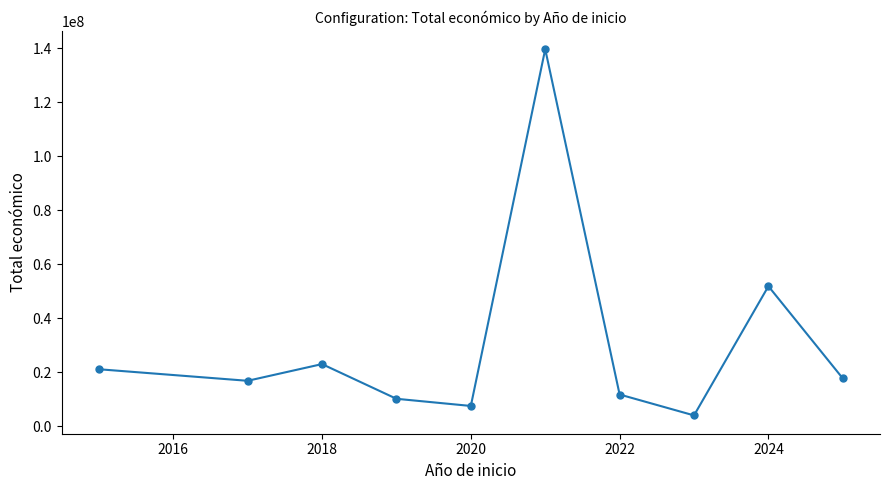

Reading left to right, list all the values displayed in this chart.

21102464	16820144	23011464	10158407	7502164	139664923	11744901	3999937	51859137	17709577